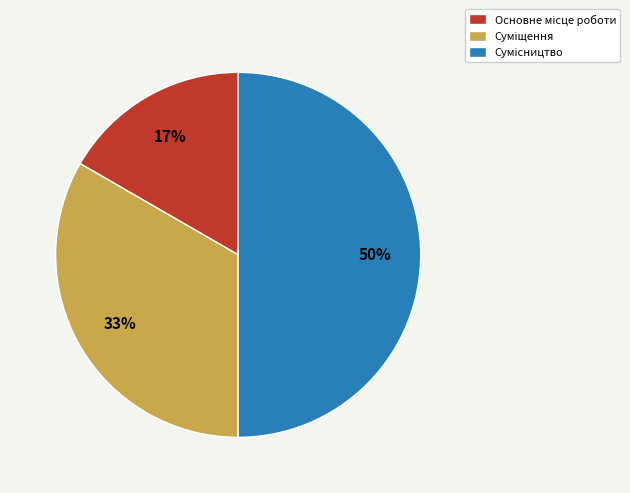

To the nearest percent, what is the difference between the largest and smallest slice percentages?

33%